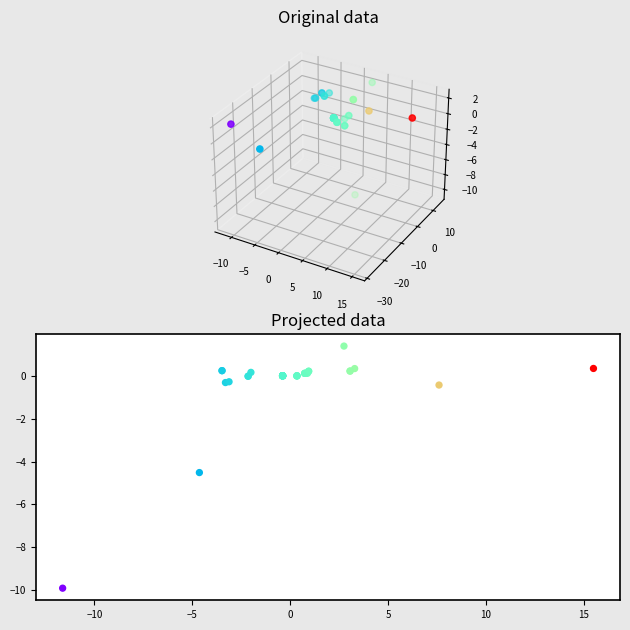

What Y value in the scatter plot is closest to -4?

-4.5